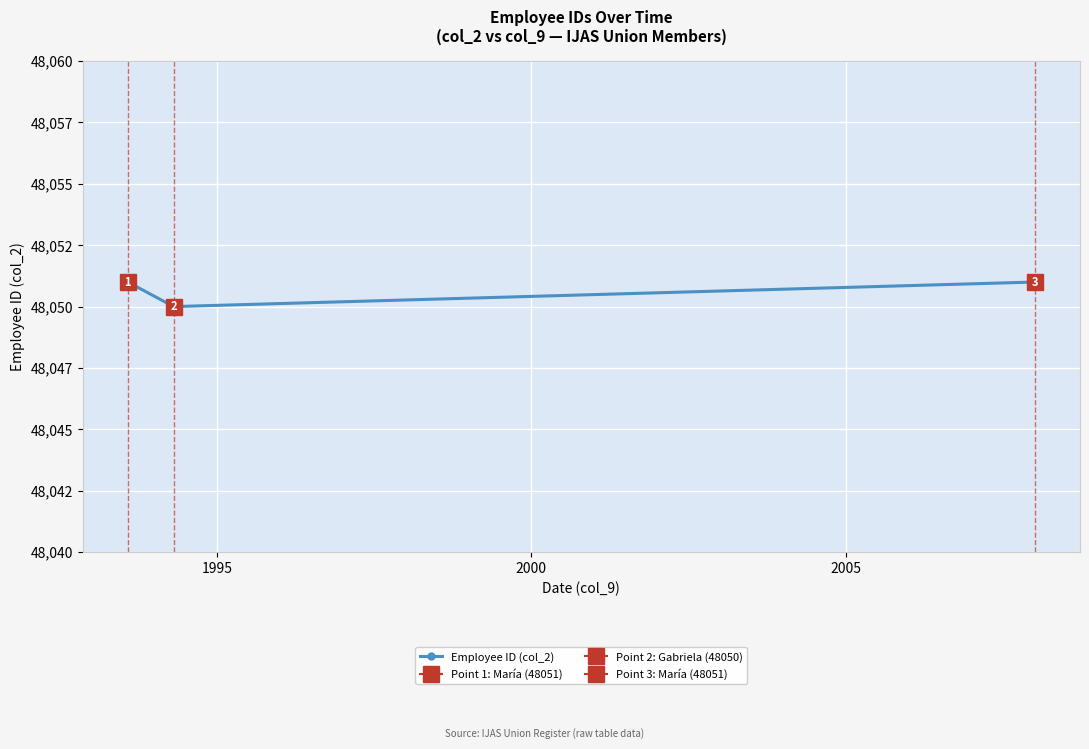

True or false: the data shows 10700 at 2000.

False